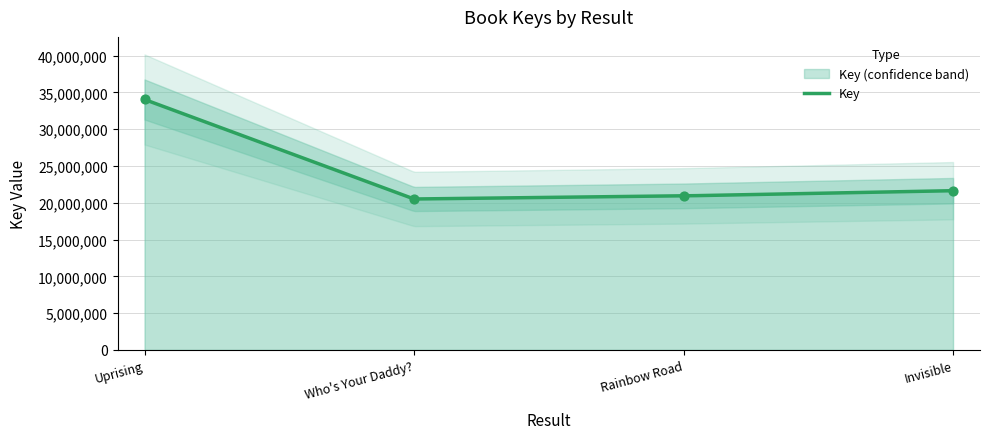

Approximately how many times larger is the value at Who's Your Daddy? compared to Rainbow Road?

1.0